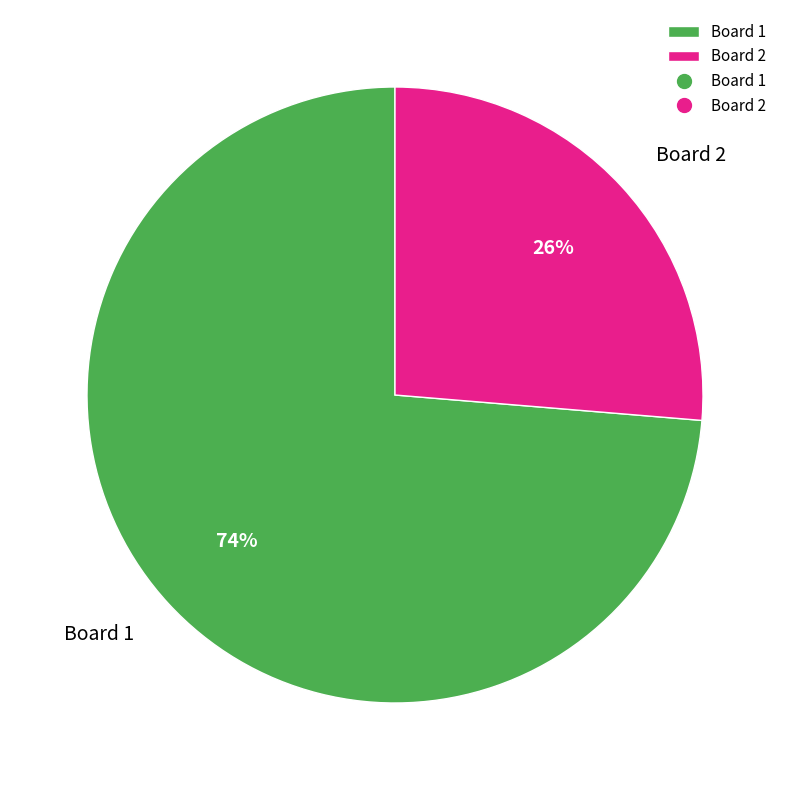

The Board 1 slice represents 74% of the pie. True or false?

True